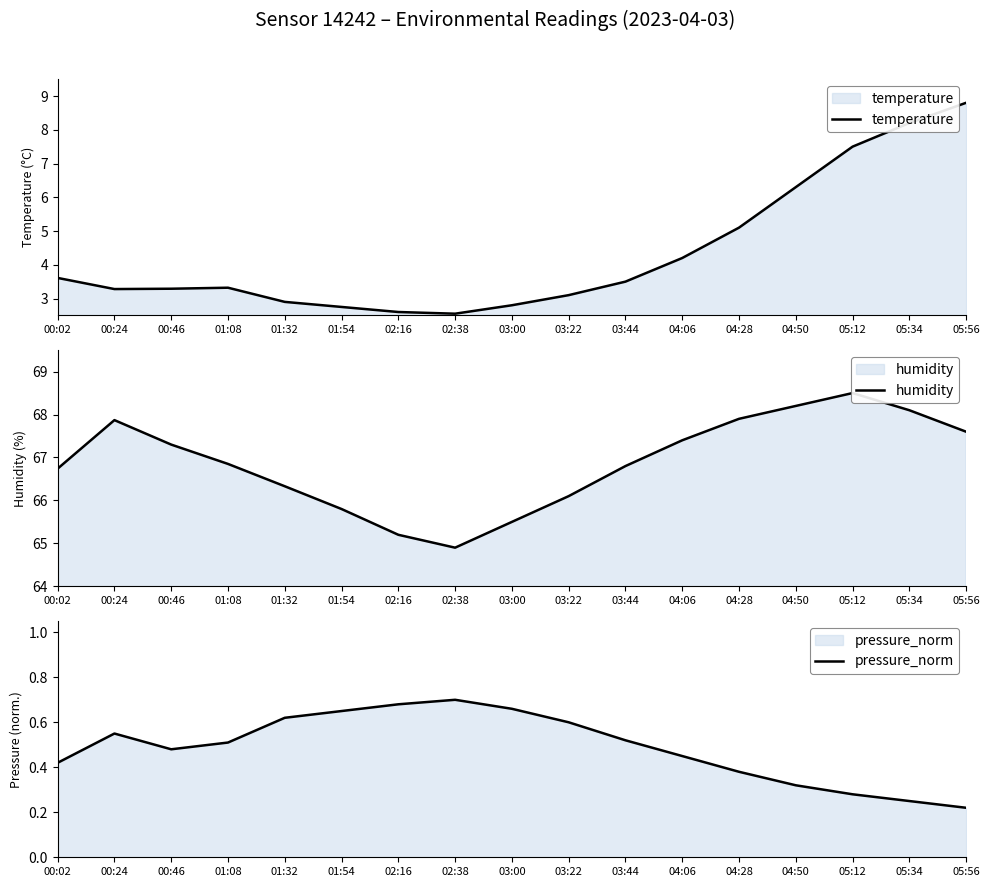

Which label corresponds to the largest value in the chart?

05:12